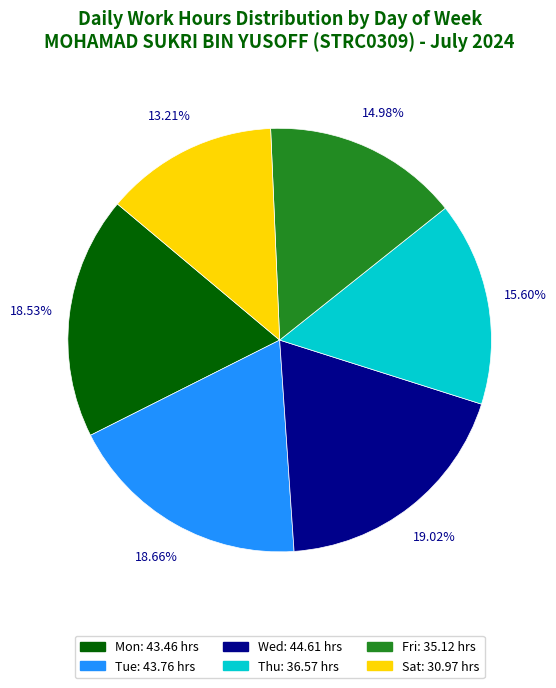

Does any single category account for the majority?

No